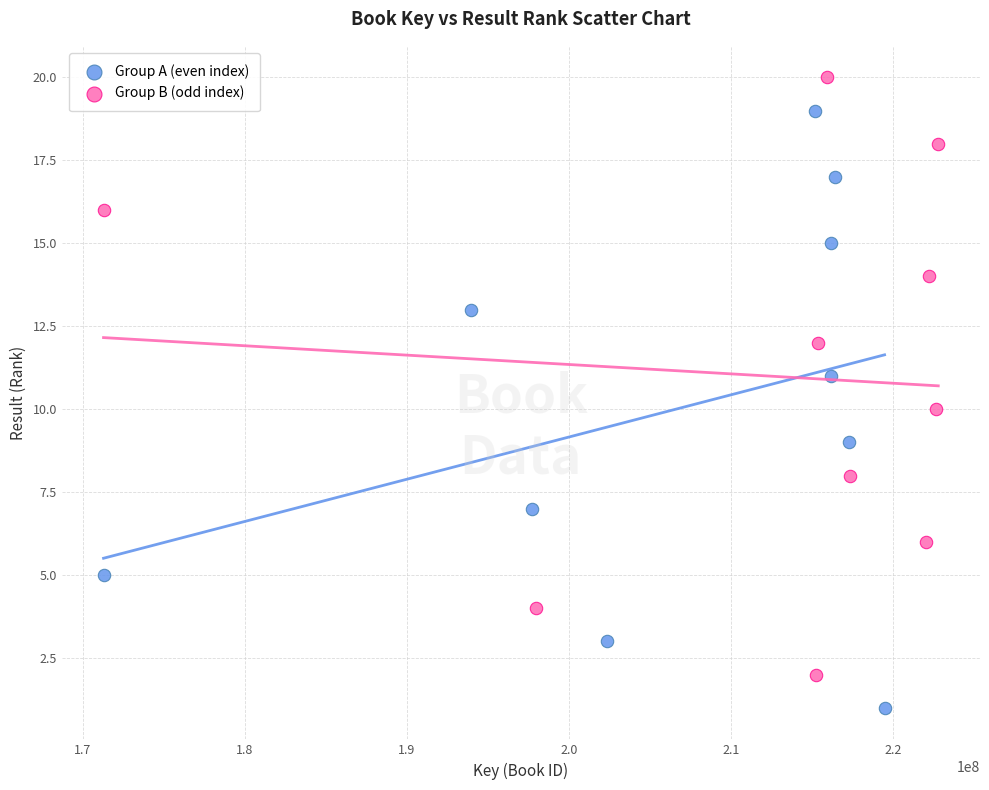

Which series reaches the minimum Y coordinate?

Group A (even index)